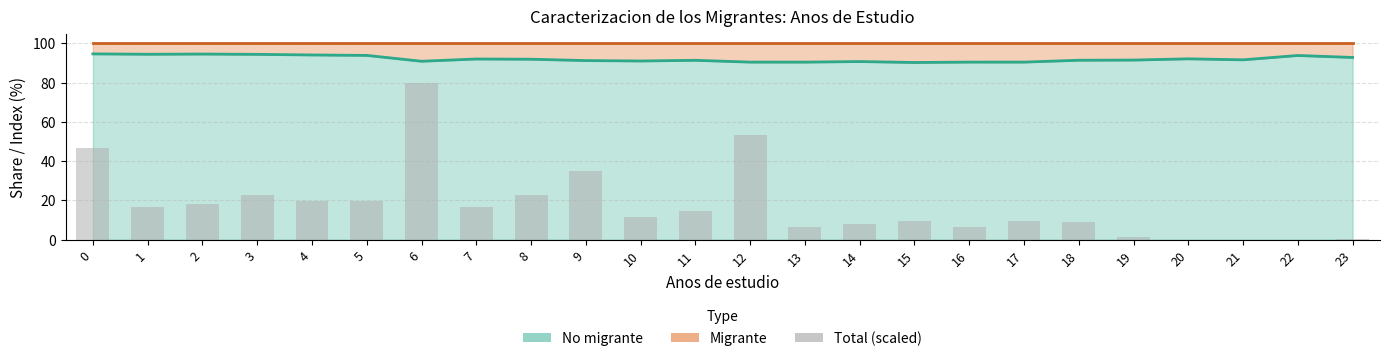

What is the value of the 15th bar from the left?

7.9